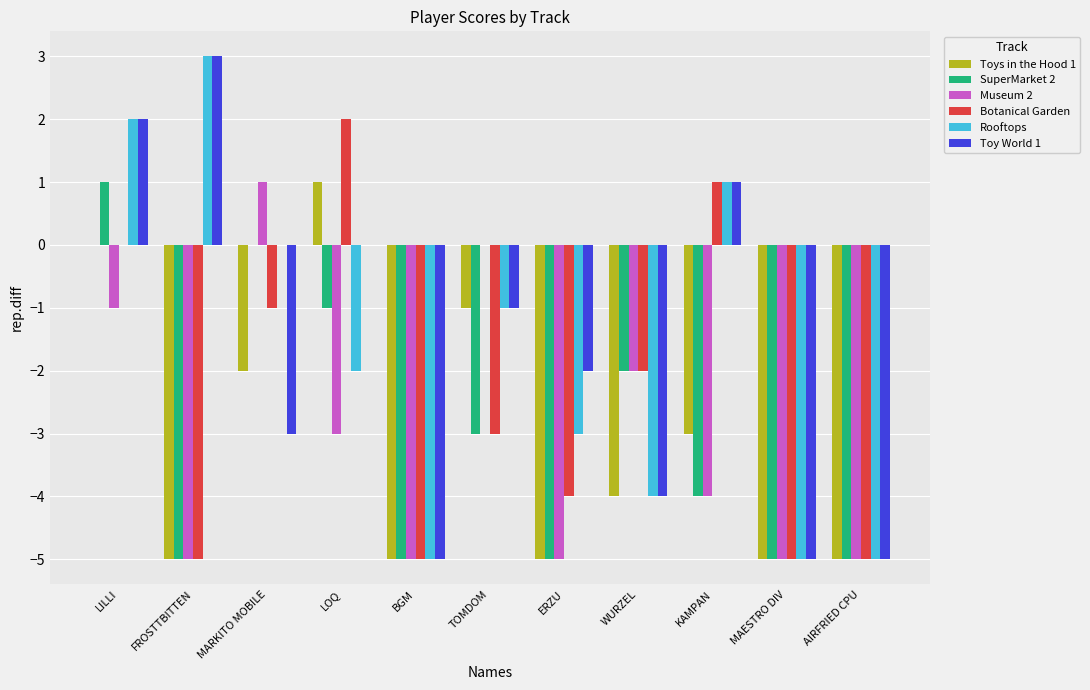

Which series changed the most between FROSTTBITTEN and LOQ?

Botanical Garden